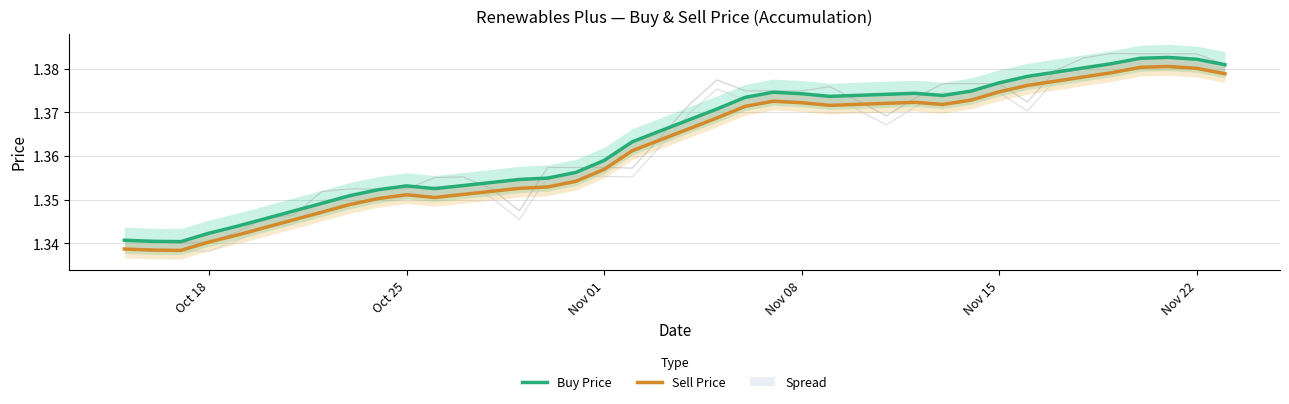

How many categories are shown in the chart?

40